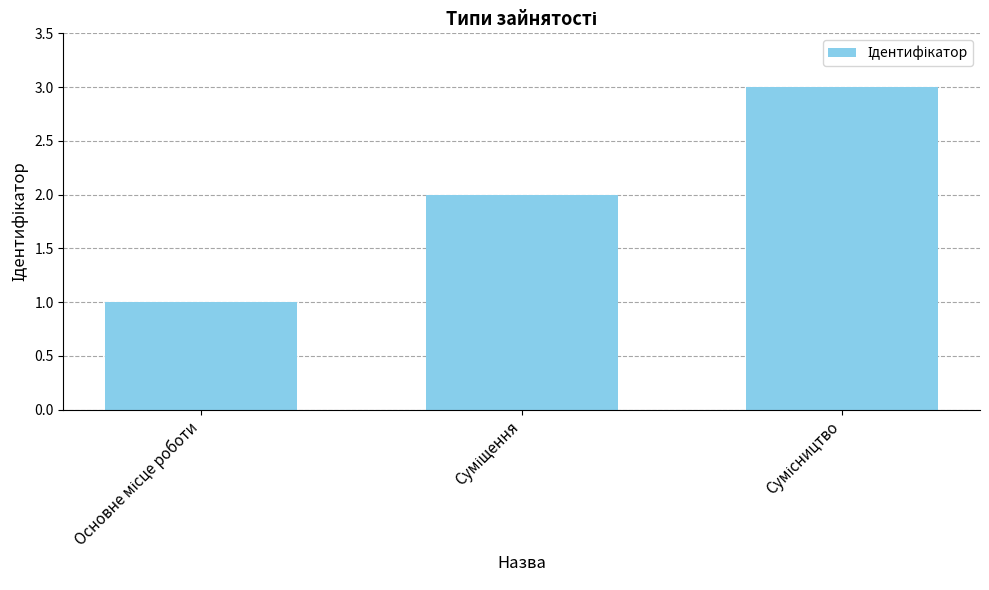

What is the greatest value displayed?

3